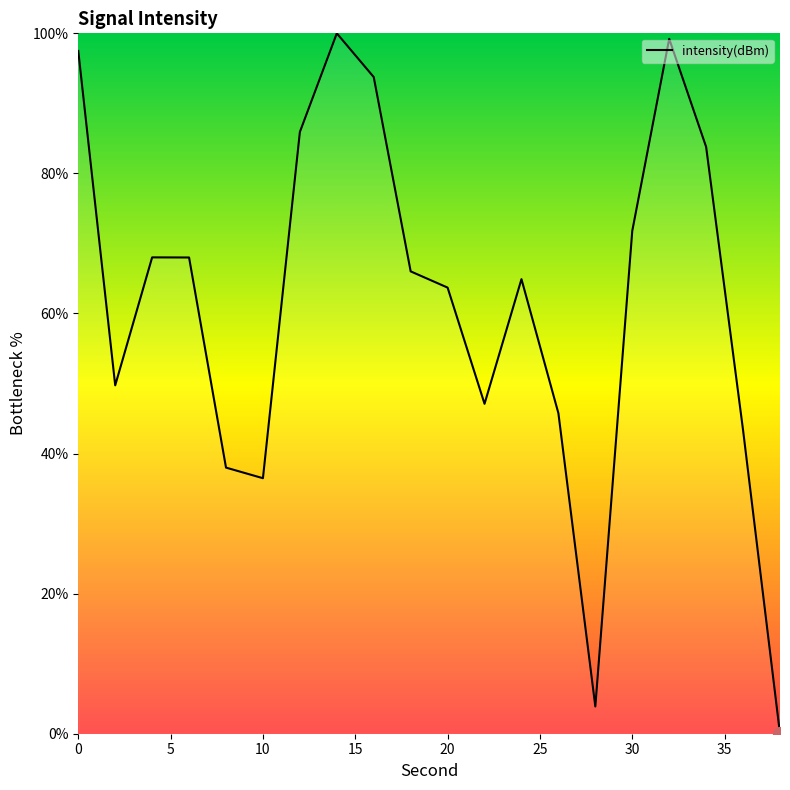

What is the greatest value displayed?

100.0